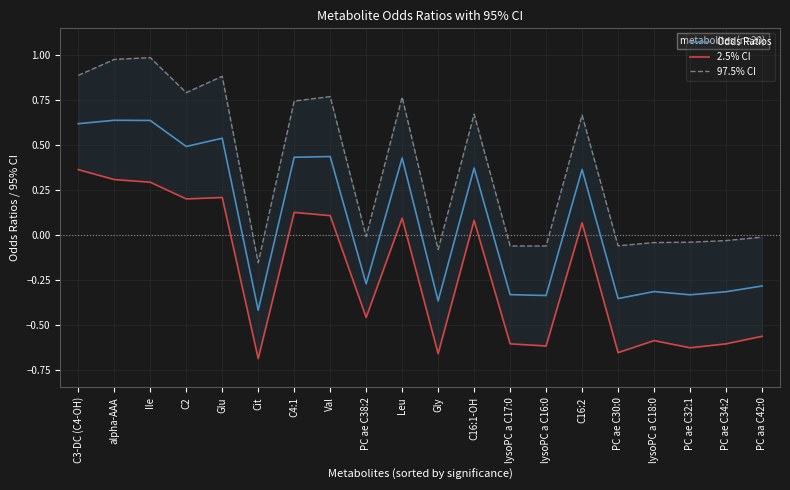

True or false: Odds Ratios and 2.5% CI cross at least once.

False